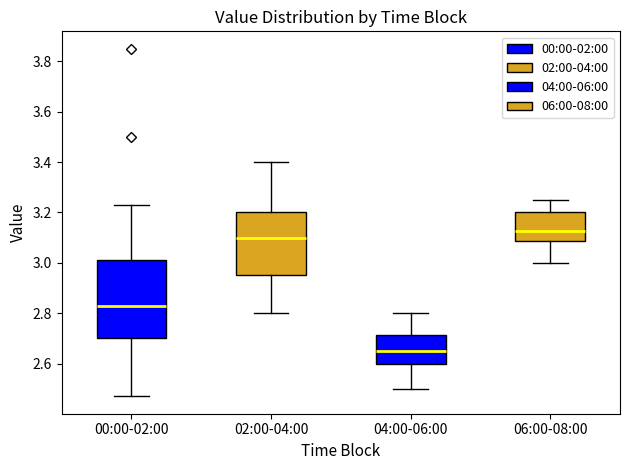

Which box has the lowest median line?

04:00-06:00